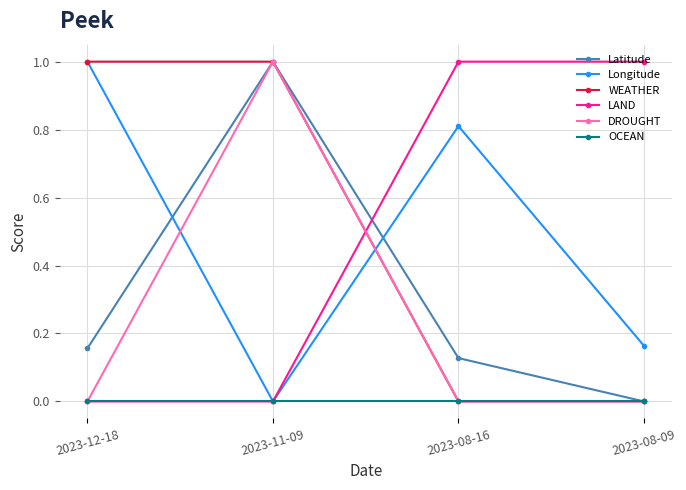

How many lines are shown in the chart?

6